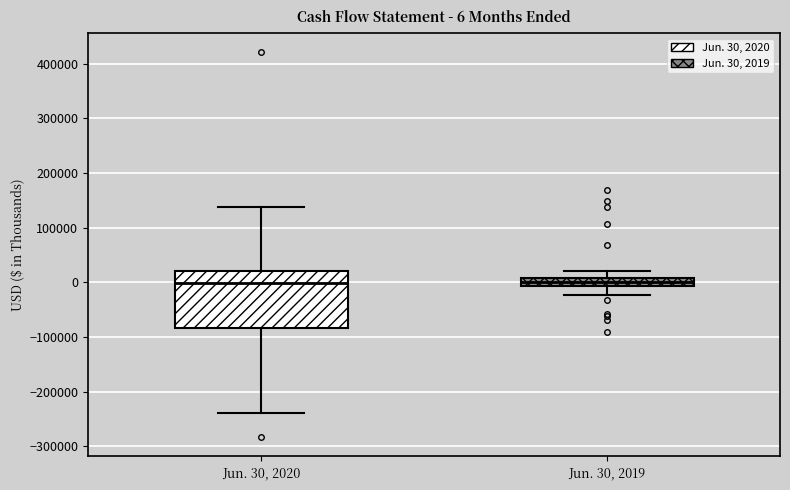

Which box is the tallest, from its lower edge to its upper edge?

Jun. 30, 2020